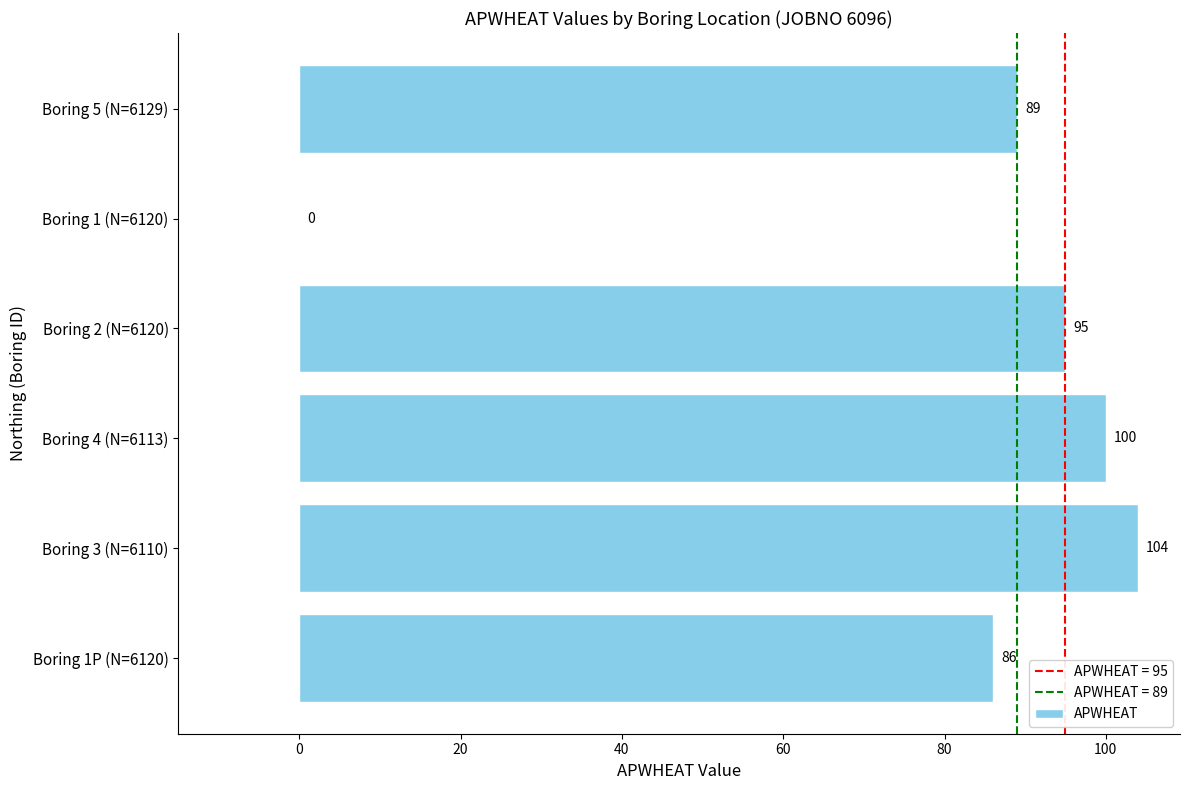

True or false: the data shows 69 at Boring 1 (N=6120).

False